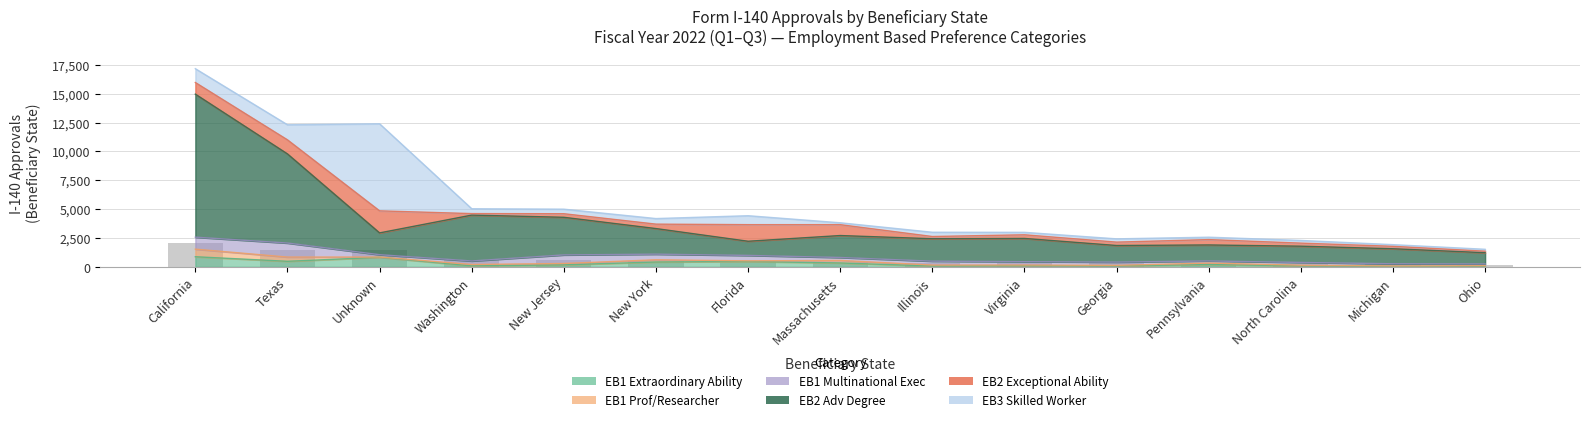

Rank the categories by EB2 Exceptional Ability value from lowest to highest.

Ohio, Washington, Illinois, Michigan, North Carolina, Georgia, New Jersey, Virginia, New York, Pennsylvania, Massachusetts, California, Texas, Florida, Unknown